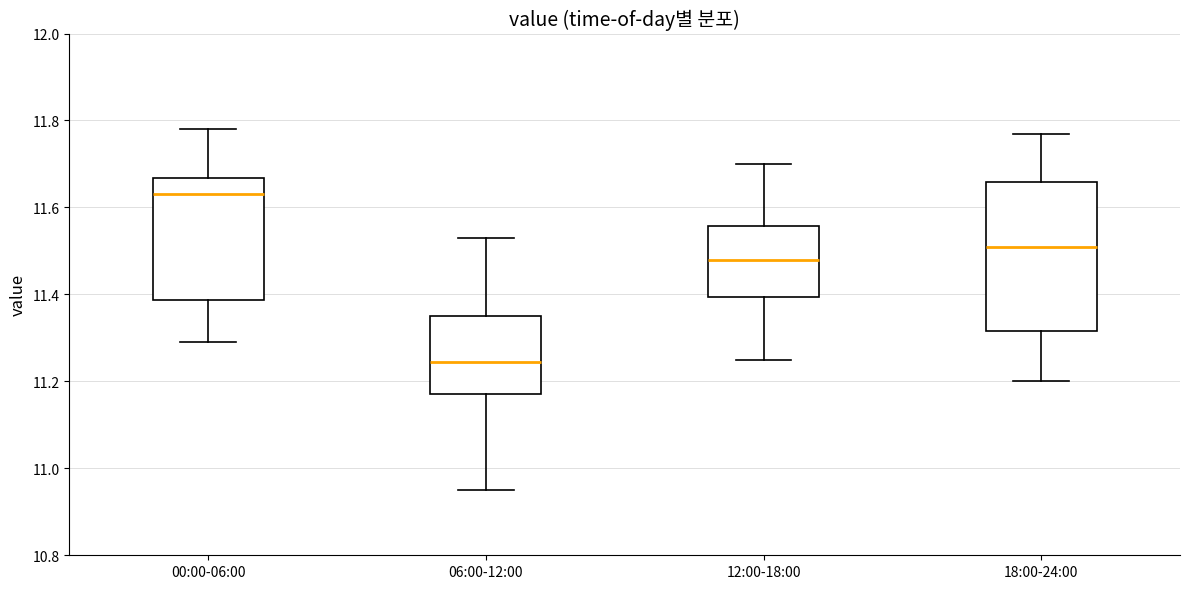

Where is the lower edge of the box for 12:00-18:00 on the y-axis? The values are not printed on the chart, so give them approximately, as read against the axis.

11.40